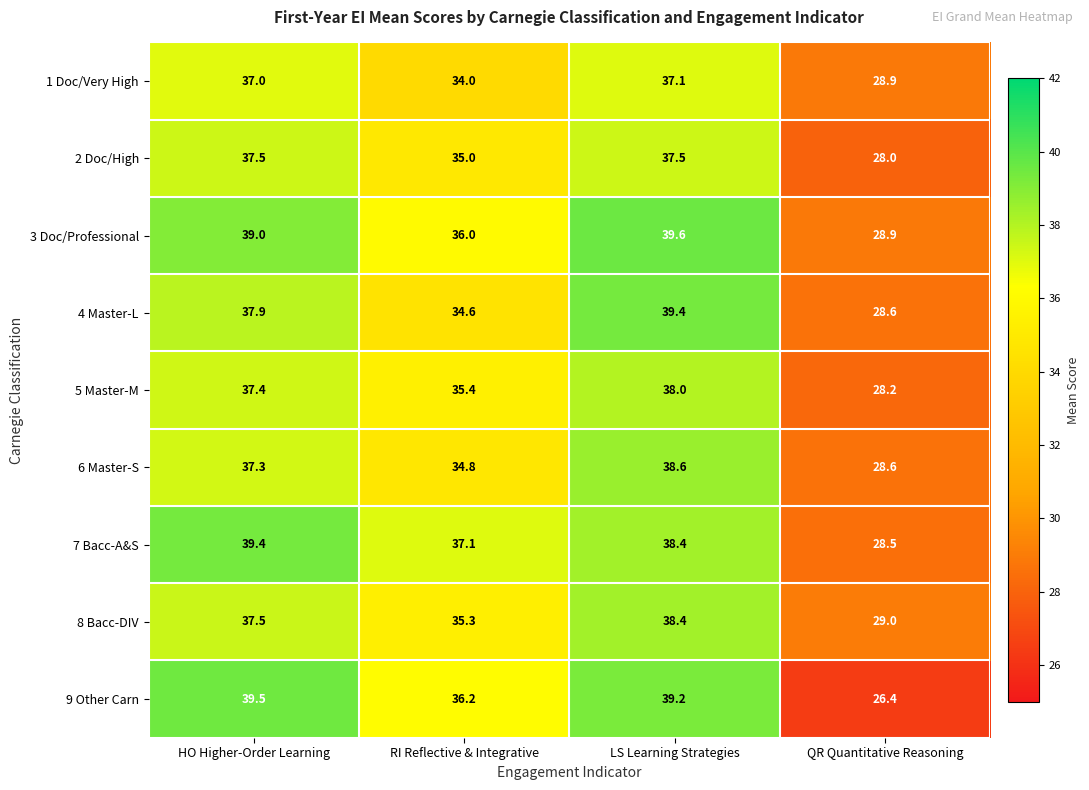

What is the sum of all 9 Other Carn values?

141.3